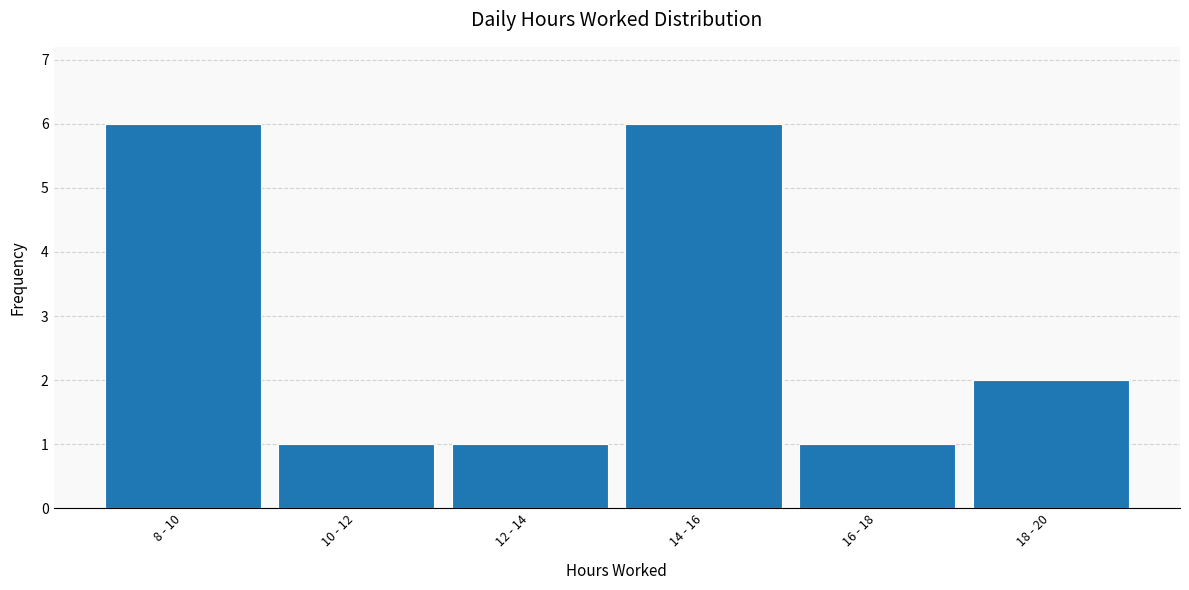

Reading right to left, list all the values displayed in this chart.

2	1	6	1	1	6